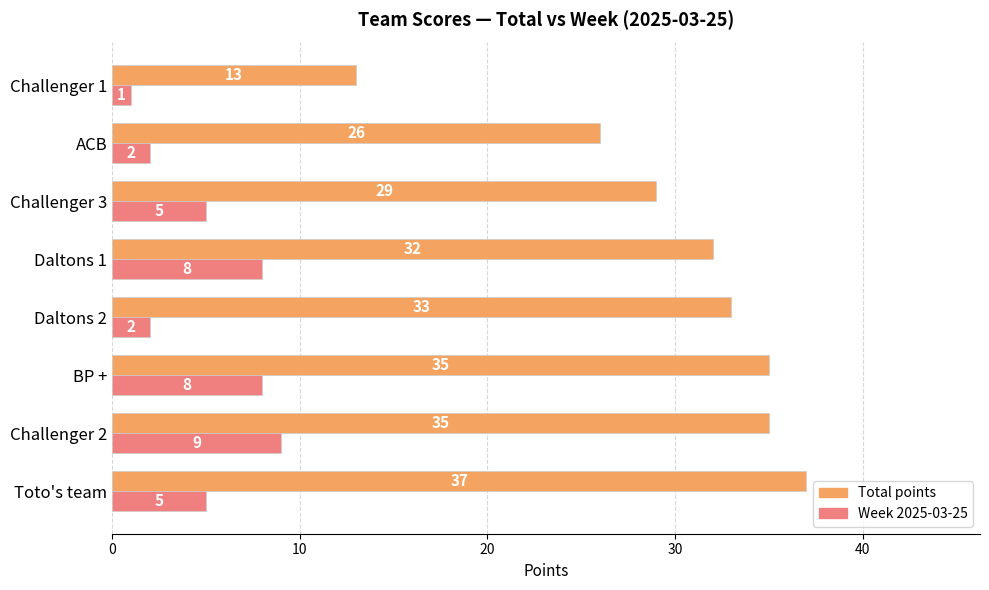

Which label corresponds to the smallest value in the chart?

Challenger 1